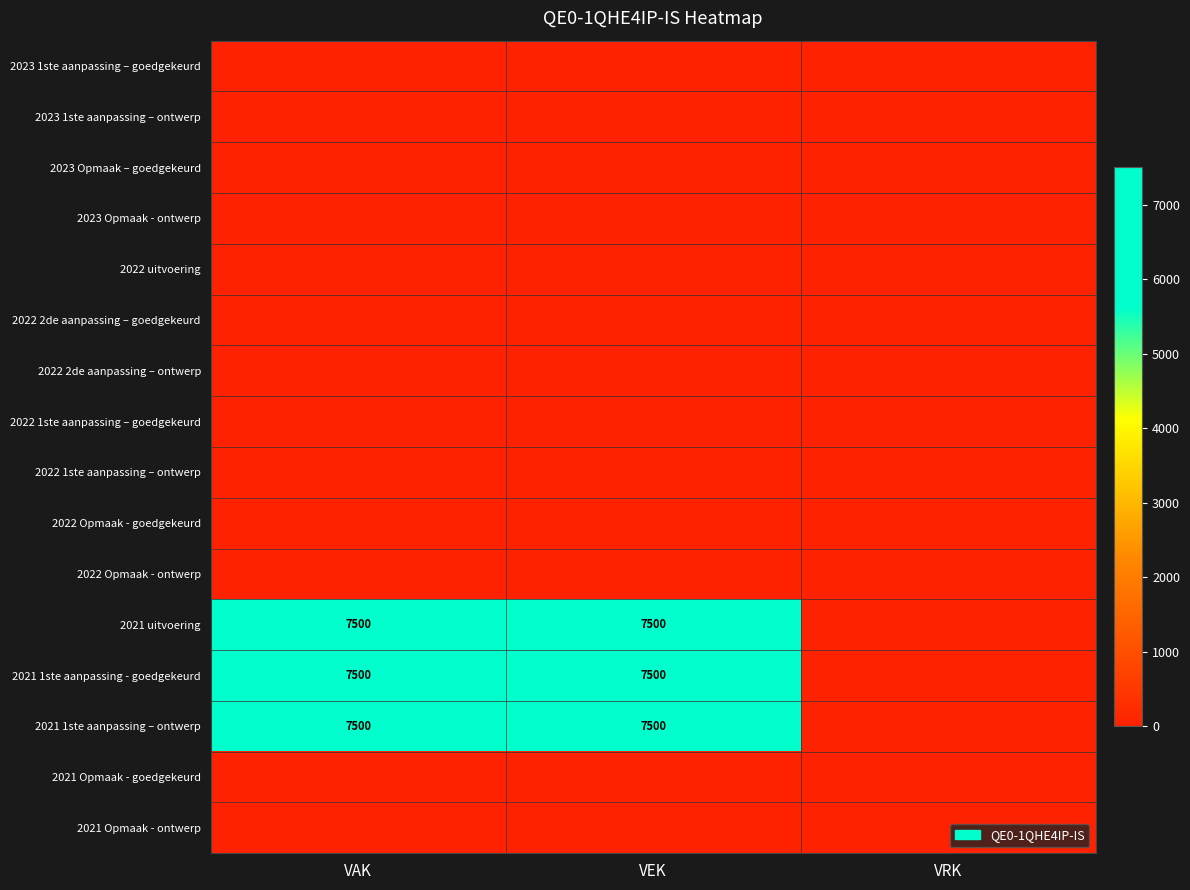

The 2021 1ste aanpassing - goedgekeurd series shows 7500 at VEK. True or false?

True